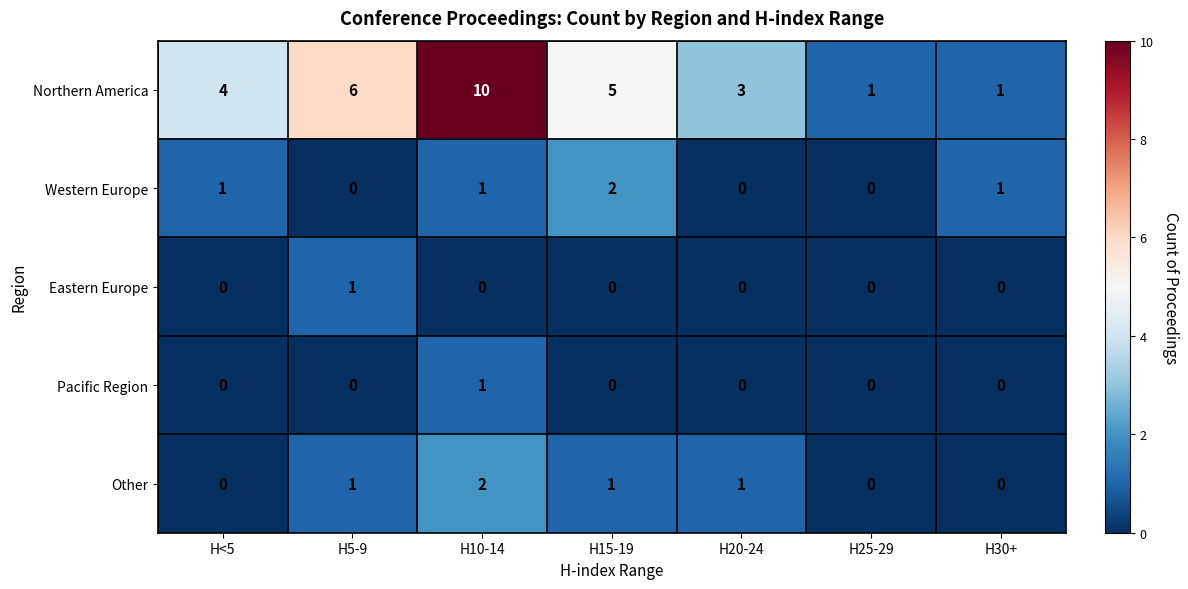

Which series changed the most between H10-14 and H25-29?

Northern America